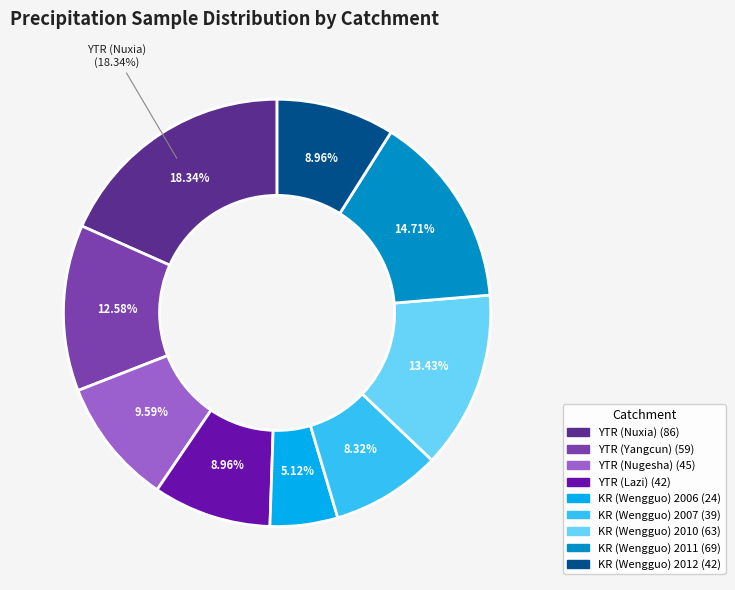

Between KR (Wengguo) 2012 and YTR (Yangcun), which is larger?

YTR (Yangcun)